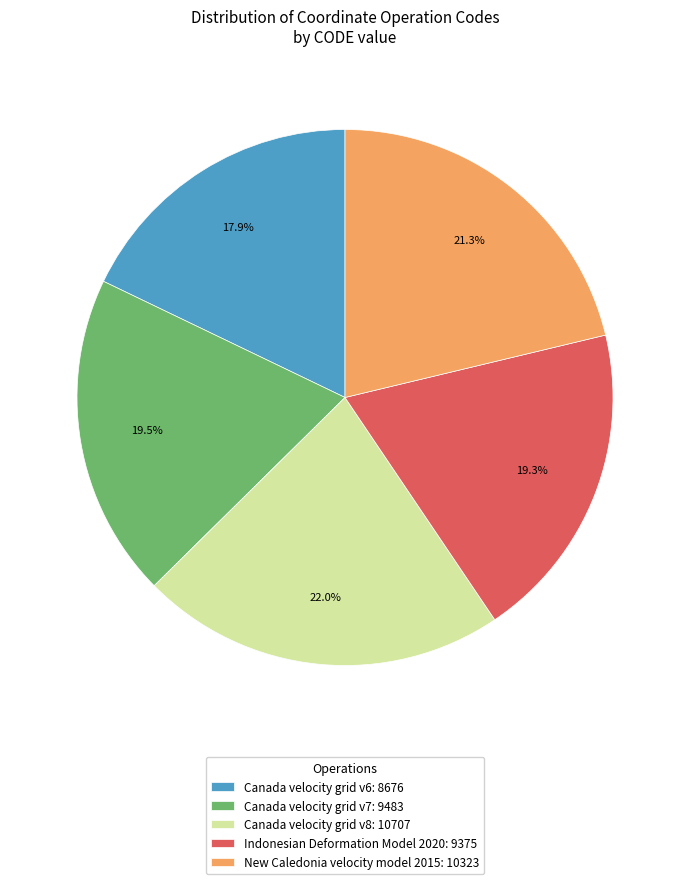

To the nearest percent, what is the average slice percentage?

20%